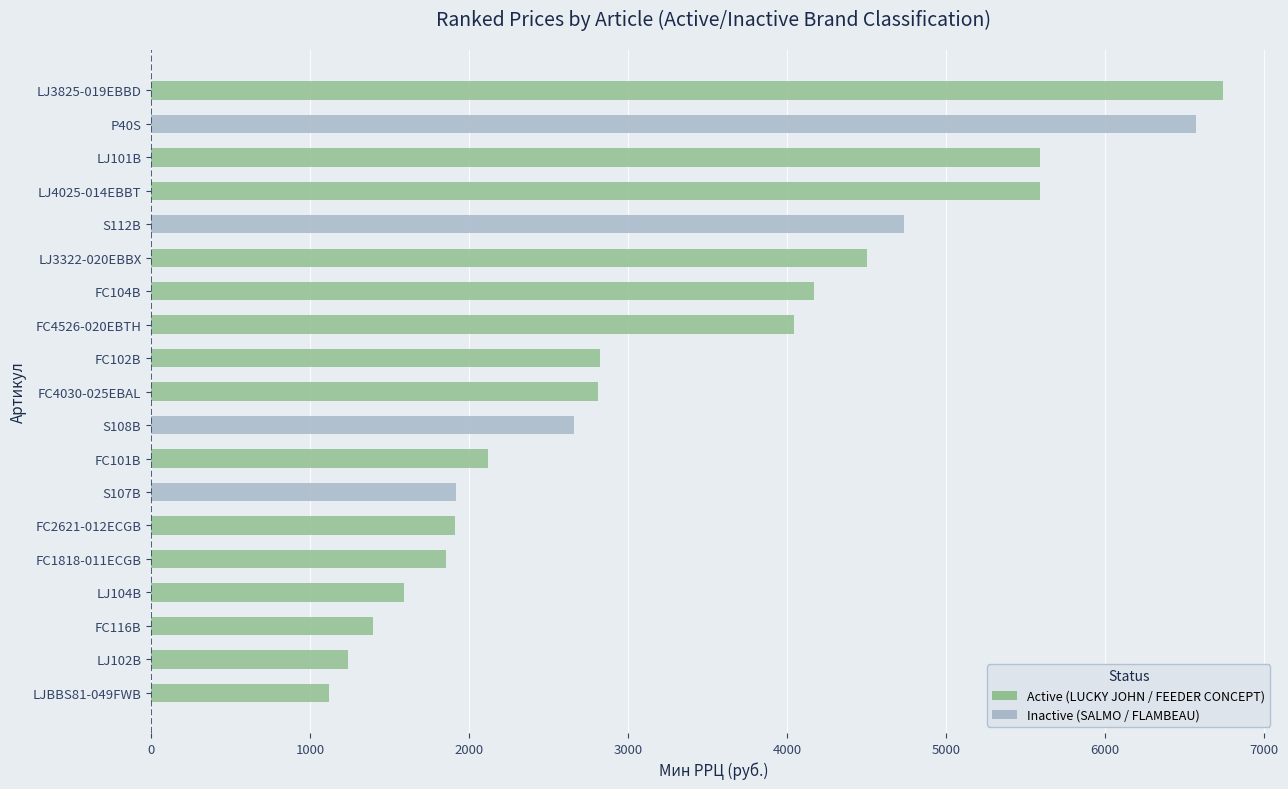

Rank the categories by value from lowest to highest.

LJBBS81-049FWB, LJ102B, FC116B, LJ104B, FC1818-011EСGB, FC2621-012EСGB, S107B, FC101B, S108B, FC4030-025EBAL, FC102B, FC4526-020EBTH, FC104B, LJ3322-020EBBX, S112B, LJ101B, LJ4025-014EBBT, P40S, LJ3825-019EBBD